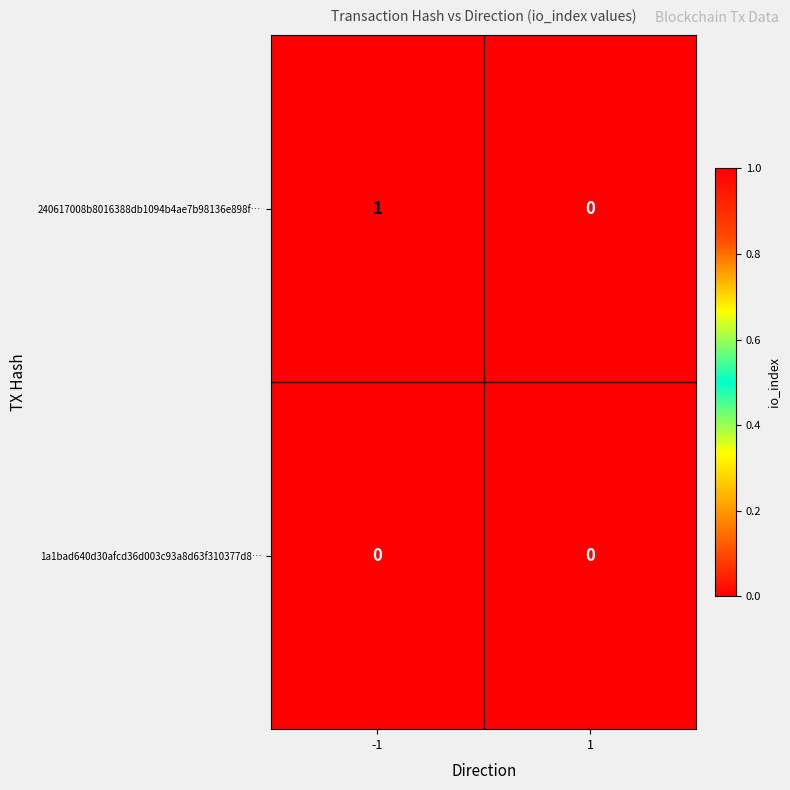

True or false: 240617008b8016388db1094b4ae7b98136e898f… has a value of 1 at 1.

False